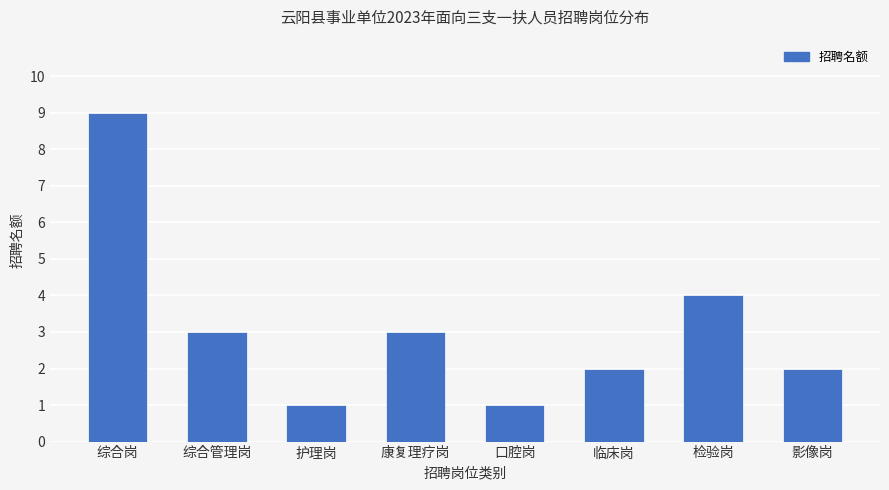

What is the difference between the second highest and minimum values?

3